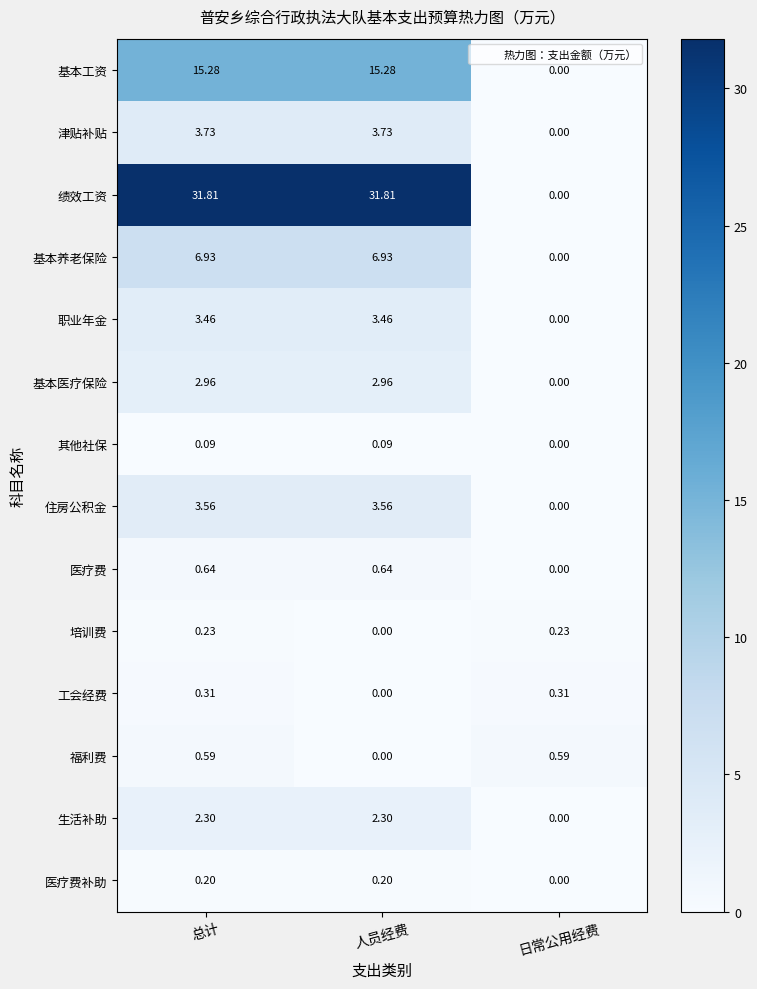

At how many categories does at least one series exceed 6?

2